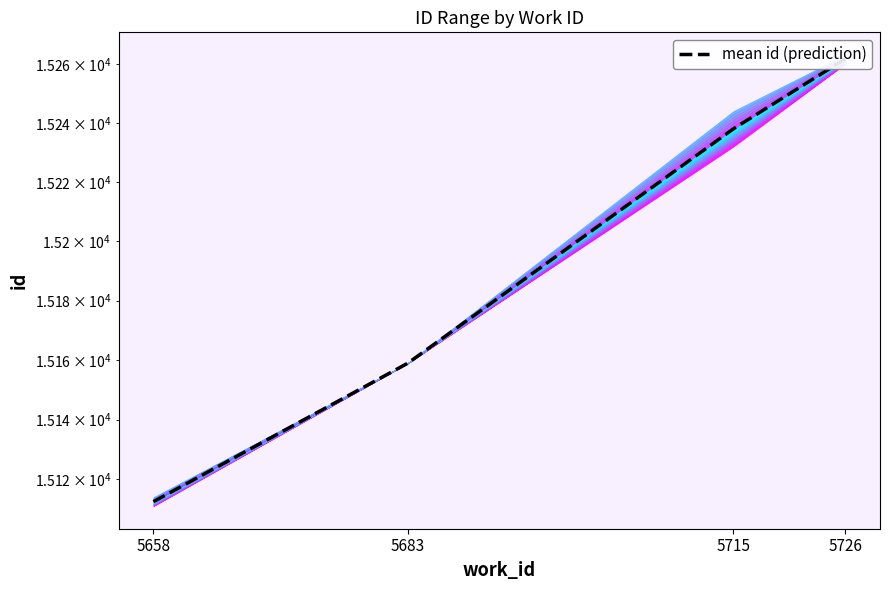

Rank the categories by value from lowest to highest.

5658, 5683, 5715, 5726